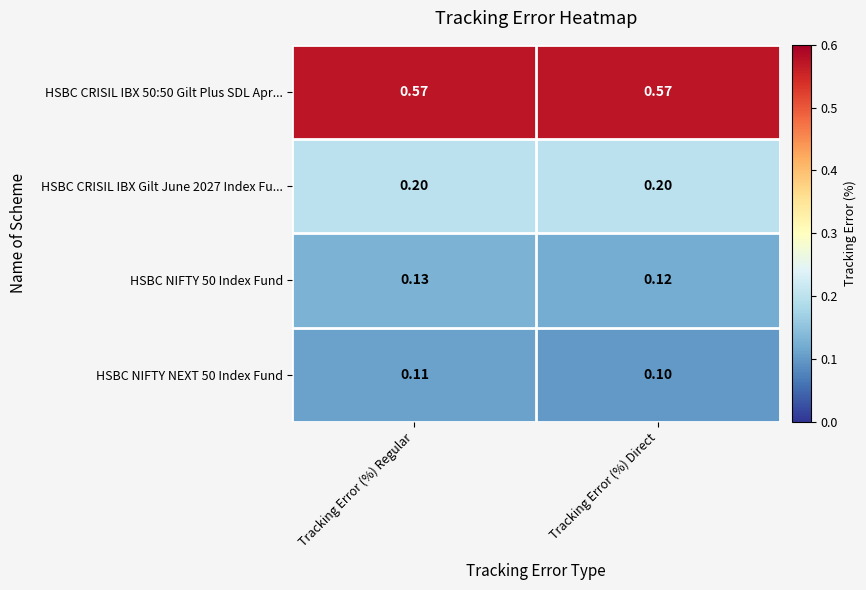

How many distinct data groups are displayed?

4